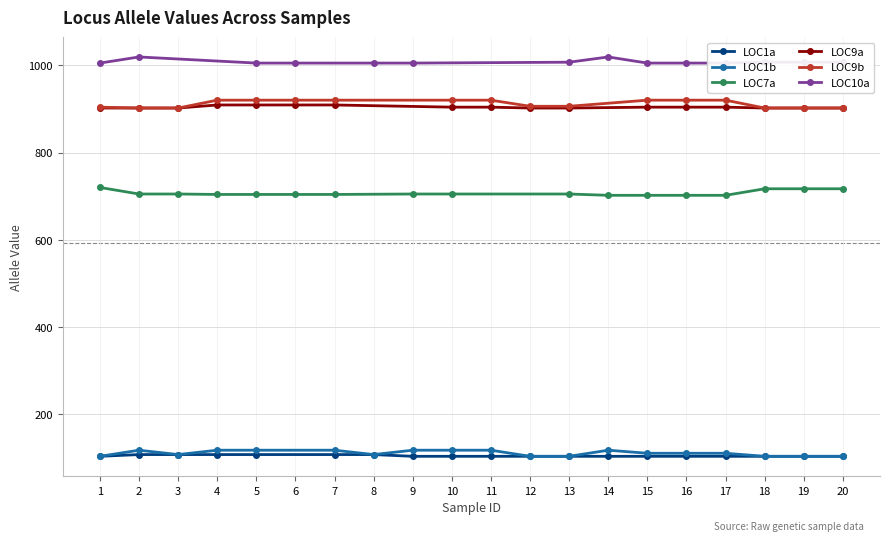

At 5, list the series in order from smallest to largest.

LOC1a, LOC1b, LOC7a, LOC9a, LOC9b, LOC10a